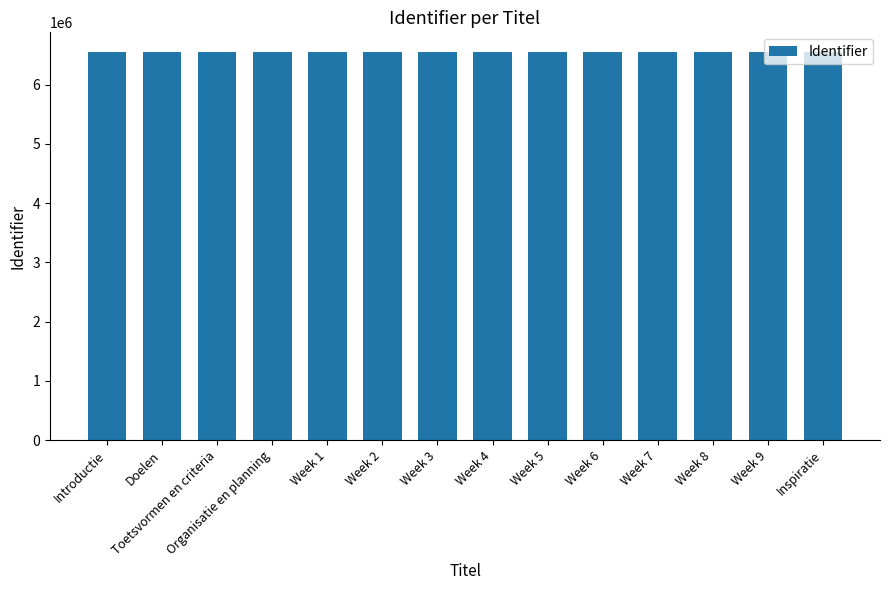

What is the sum of all values?

91796646